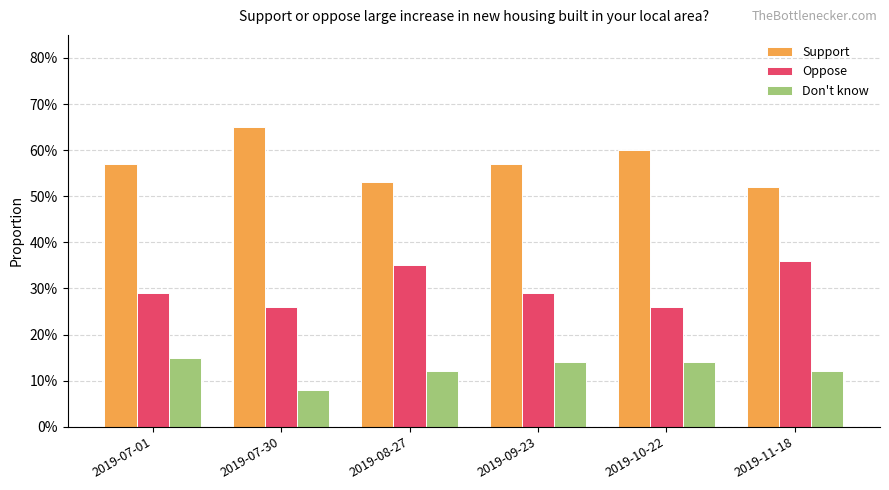

Reading left to right, list all the values displayed in this chart.

Support: 2019-07-01=0.6	2019-07-30=0.7	2019-08-27=0.5	2019-09-23=0.6	2019-10-22=0.6	2019-11-18=0.5
Oppose: 2019-07-01=0.3	2019-07-30=0.3	2019-08-27=0.3	2019-09-23=0.3	2019-10-22=0.3	2019-11-18=0.4
Don't know: 2019-07-01=0.1	2019-07-30=0.1	2019-08-27=0.1	2019-09-23=0.1	2019-10-22=0.1	2019-11-18=0.1